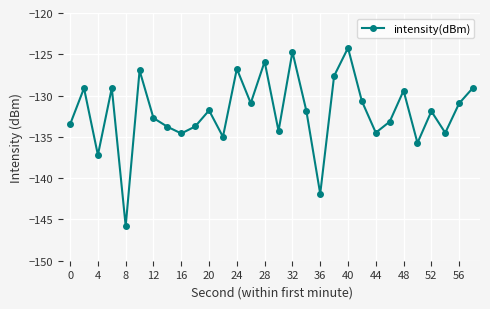

How many interior local peaks (higher than both neighbors) does the data have?

10